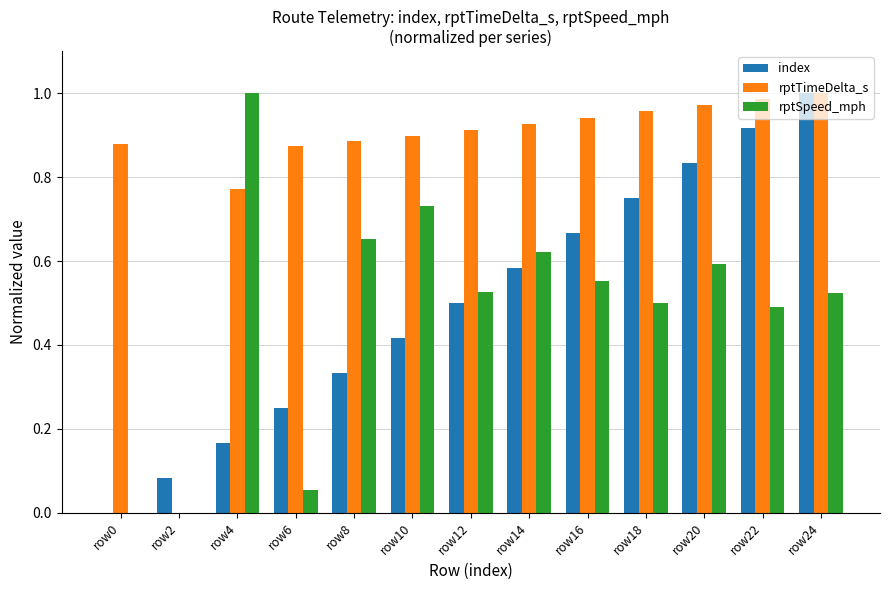

True or false: rptTimeDelta_s has a value of 1.4 at row6.

False